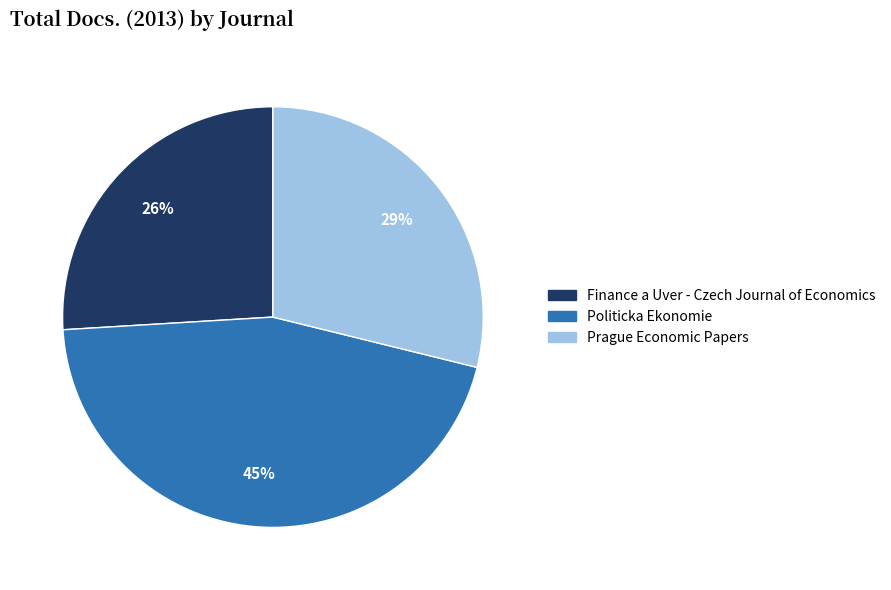

To the nearest percent, what portion does Prague Economic Papers represent?

29%